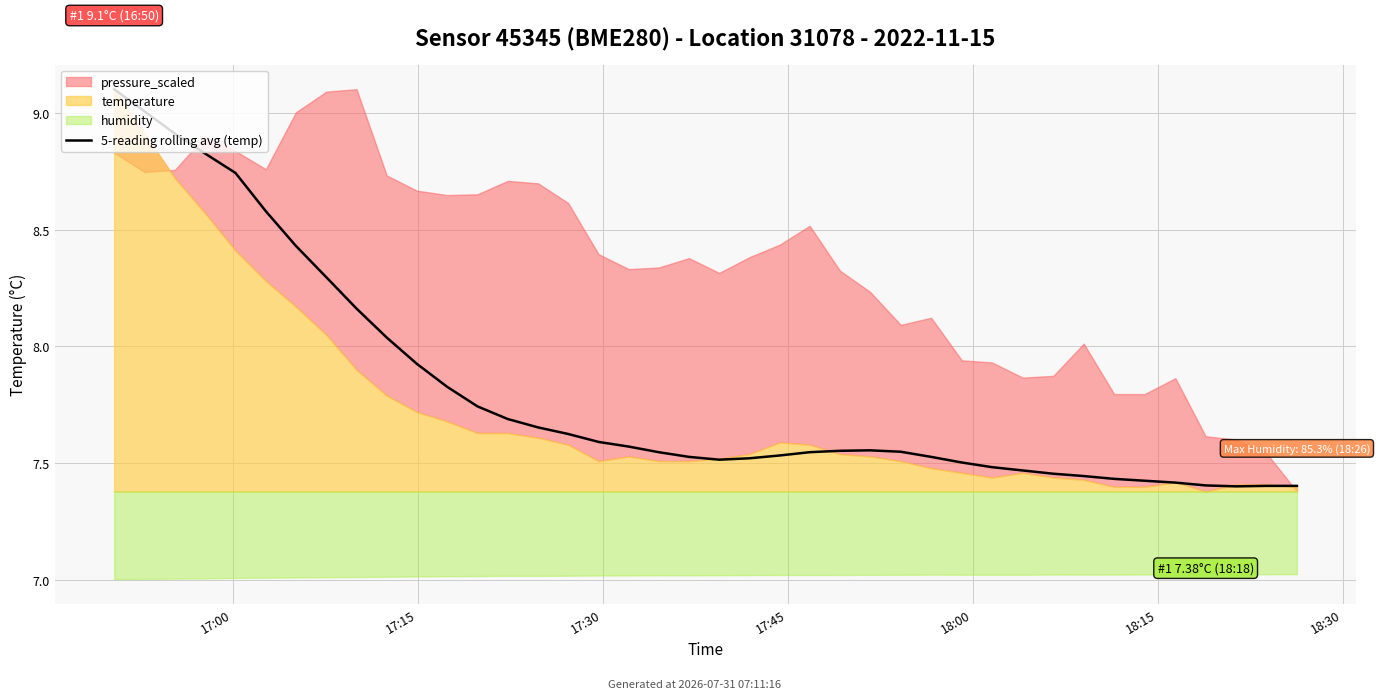

What is the approximate value at 22?

7.5